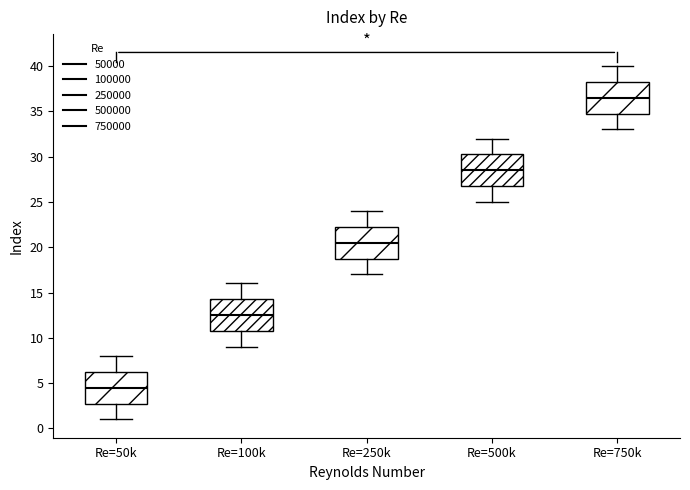

Where does the lower whisker of the box for Re=500k end on the y-axis? The values are not printed on the chart, so give them approximately, as read against the axis.

25.0